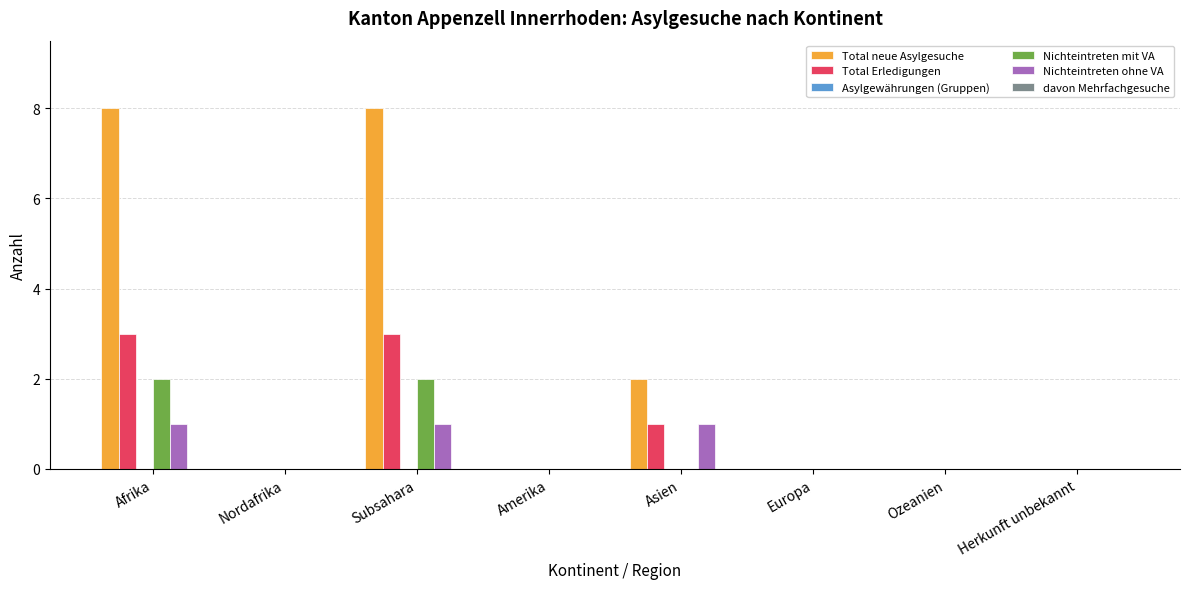

What is the greatest value displayed?

8